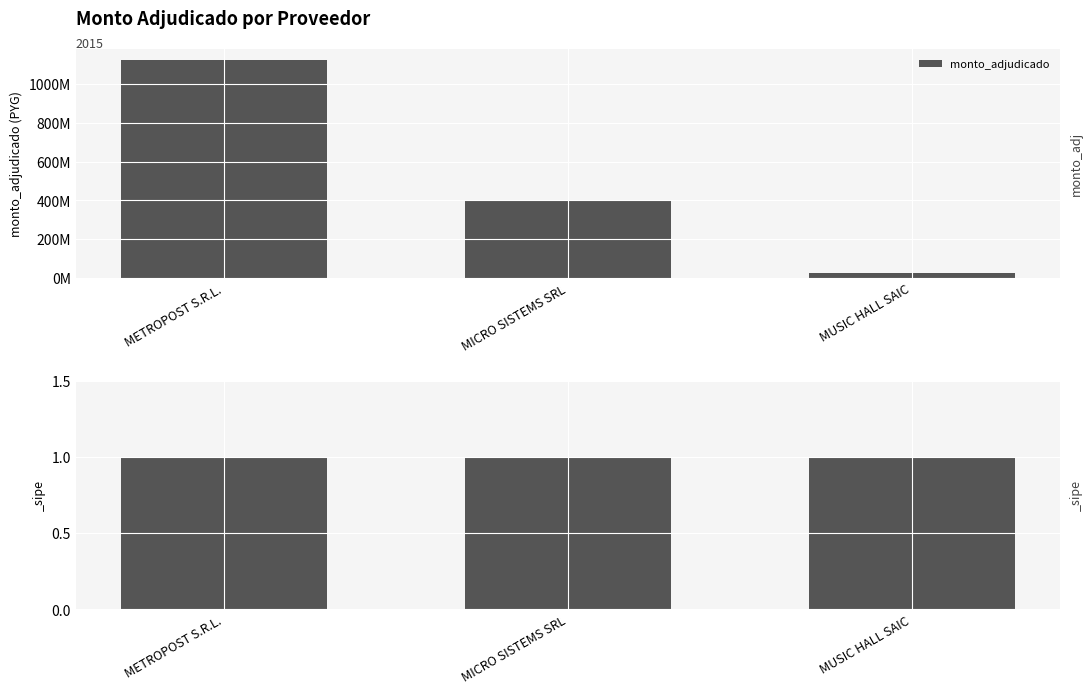

Is it true that the value at METROPOST S.R.L. is 263497345?

False